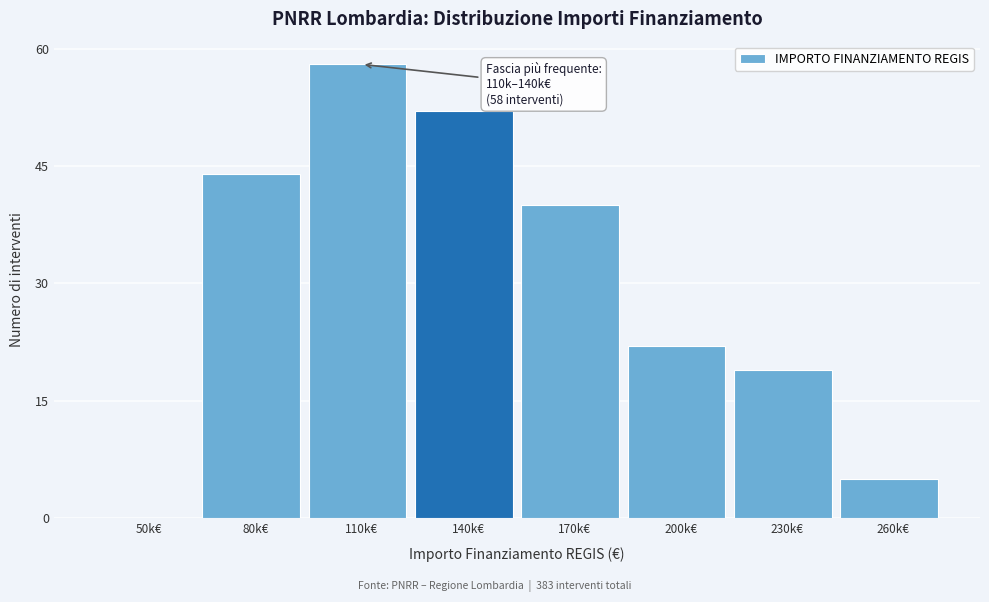

Reading right to left, list all the values displayed in this chart.

260k€=5	230k€=19	200k€=22	170k€=40	140k€=52	110k€=58	80k€=44	50k€=0